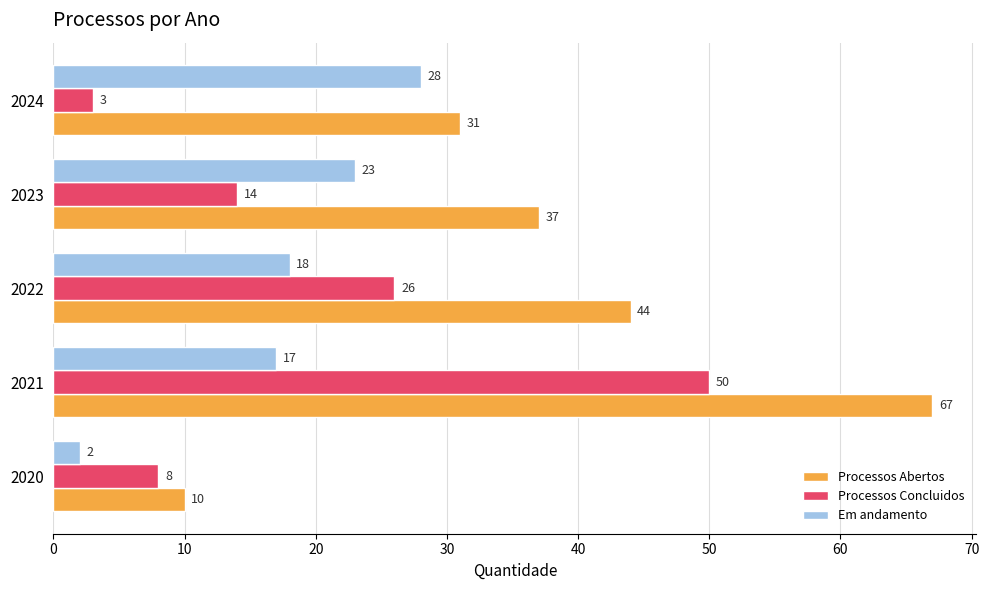

What is the greatest value displayed?

67